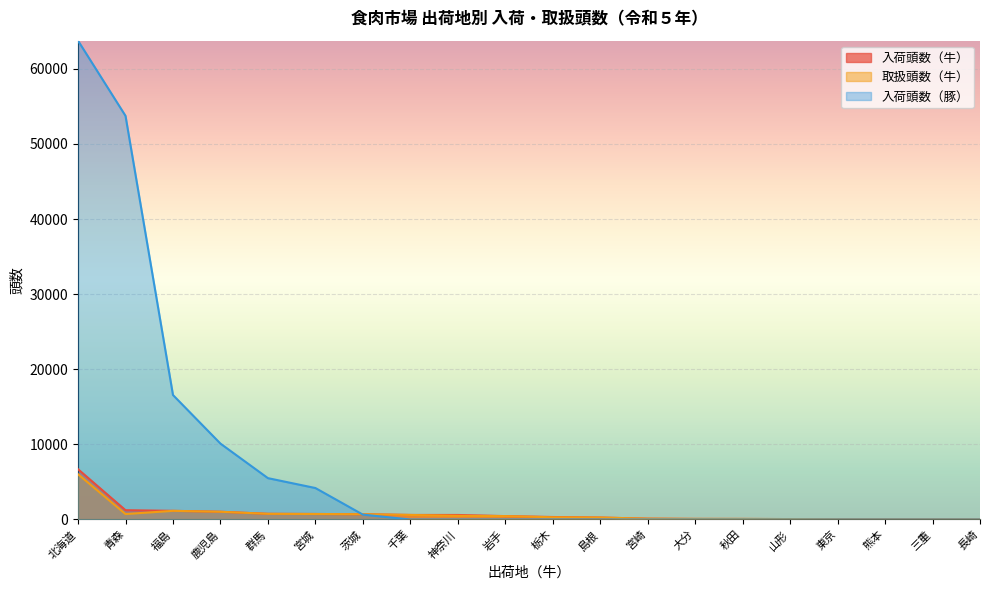

At which category is the sum across all series the highest?

北海道